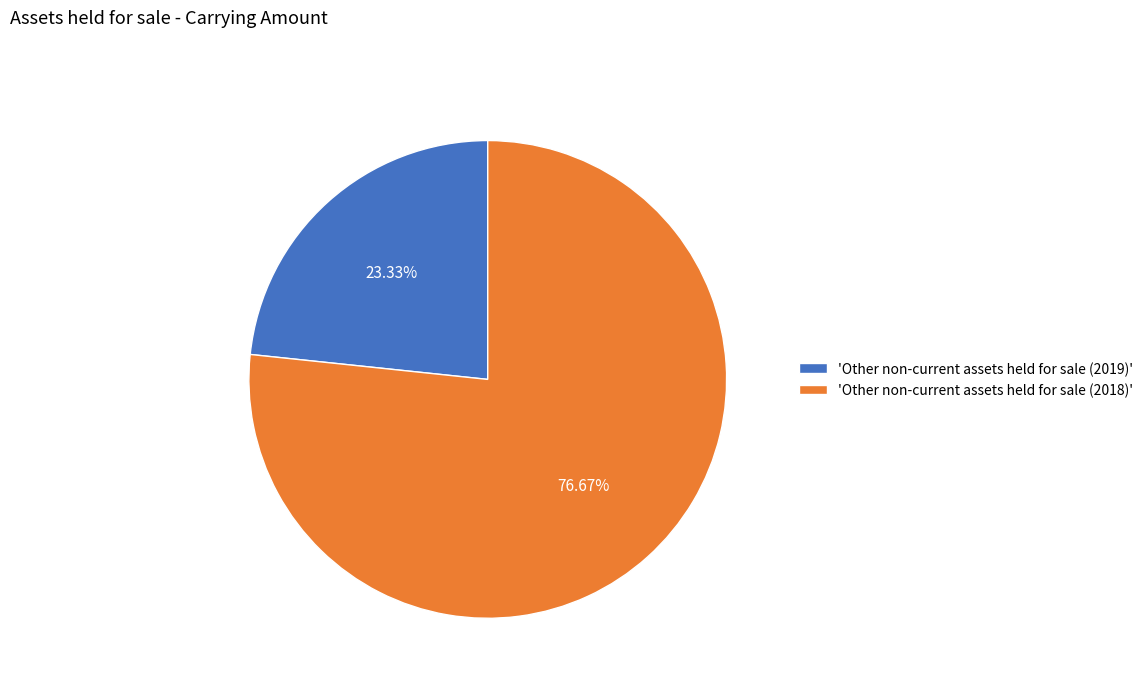

Approximately how many times larger is the value at 'Other non-current assets held for sale (2018)' compared to 'Other non-current assets held for sale (2019)'?

3.3